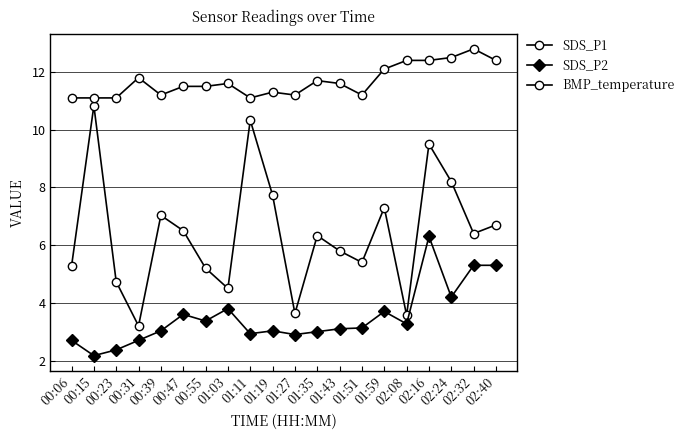

How many values in the SDS_P1 series are below 6?

9